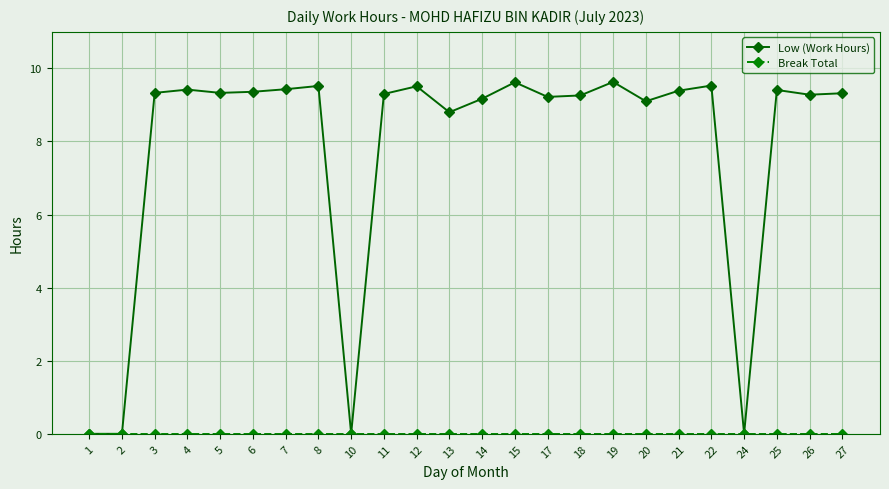

What is the difference between the highest and lowest values at 22?

9.5